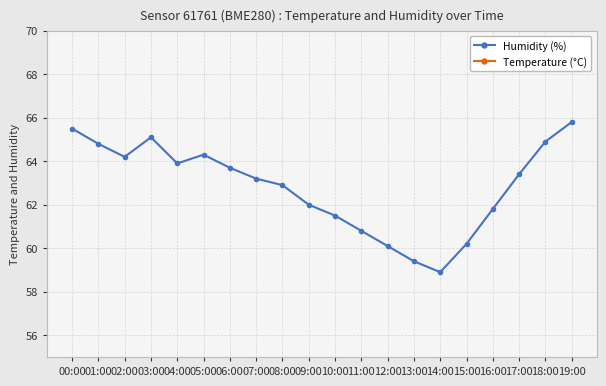

How many lines are shown in the chart?

2